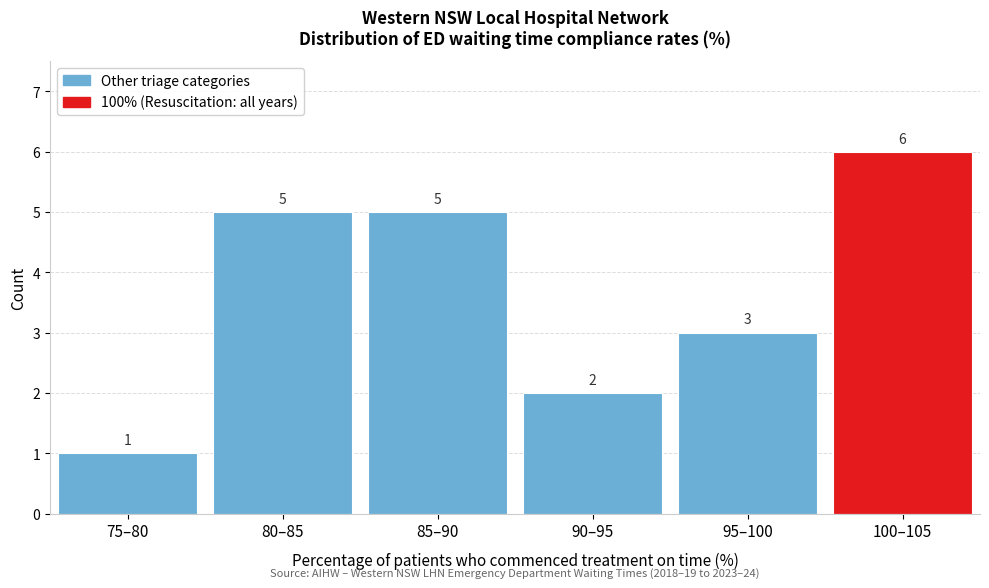

Reading left to right, list all the values displayed in this chart.

1	5	5	2	3	6